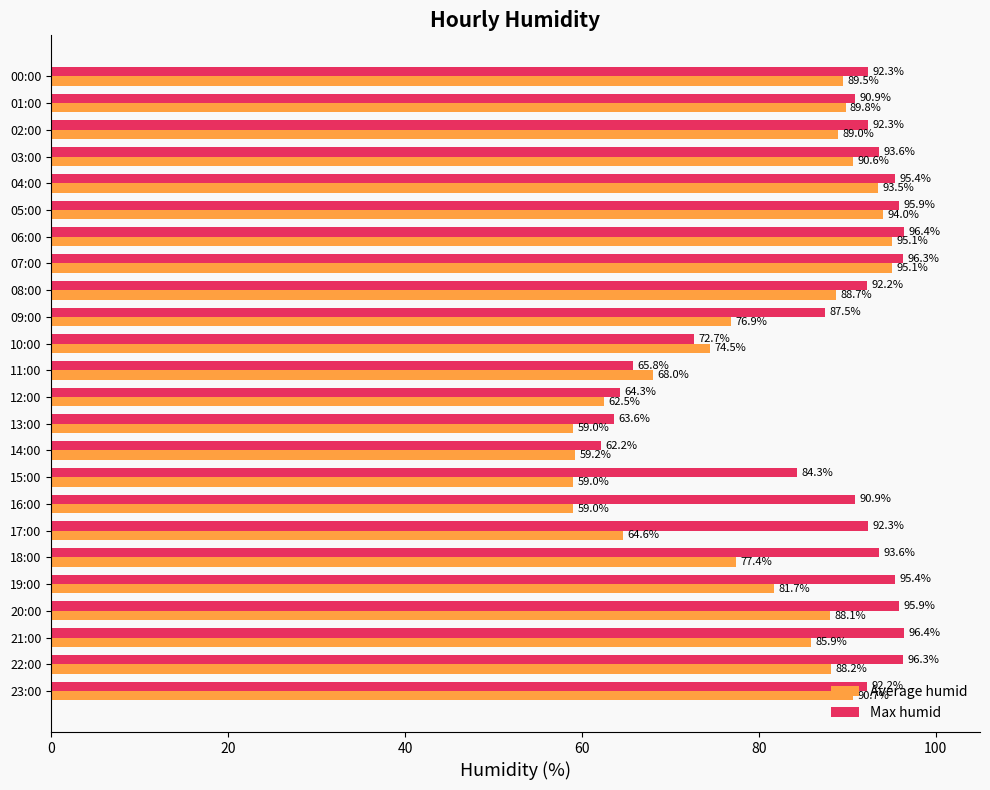

How many distinct data groups are displayed?

2